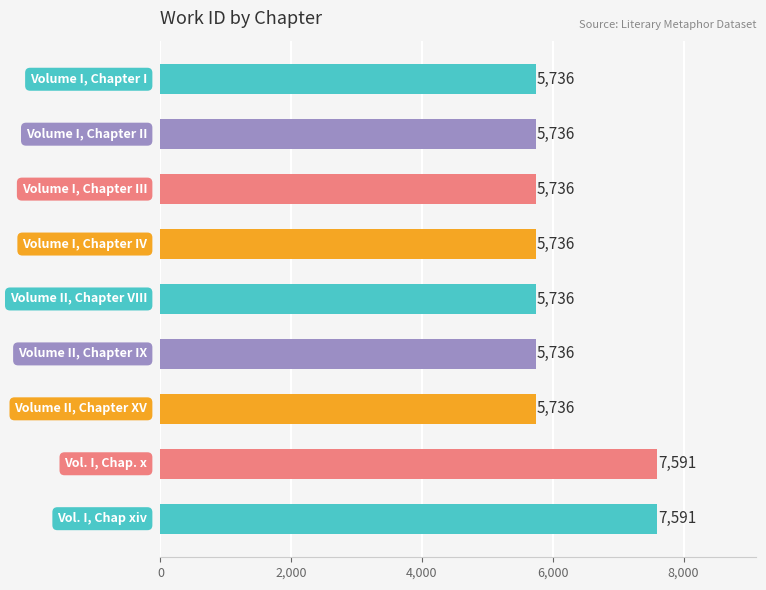

What is the sum of all values?

55334